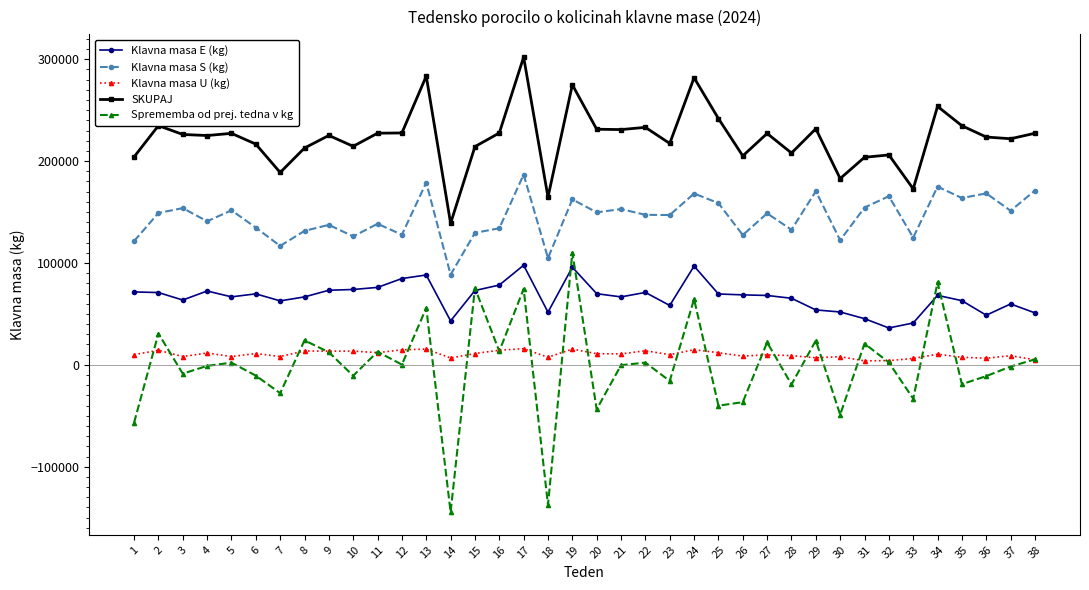

True or false: Klavna masa U (kg) has a value of 11088 at 6.

True